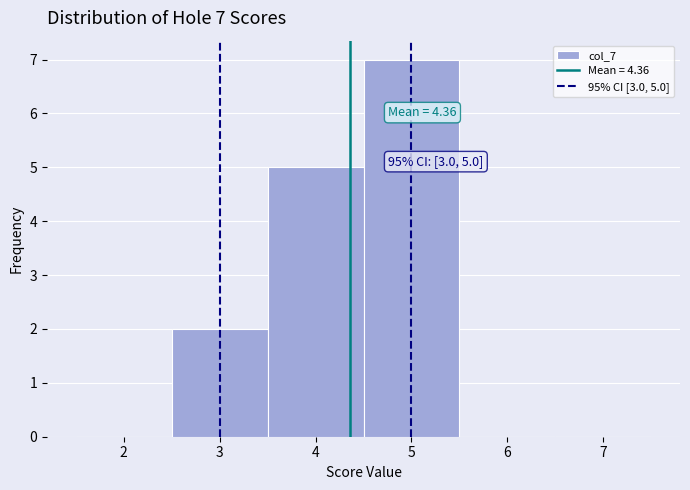

Over which range of the x-axis is the bar tallest?

4.5 to 5.5